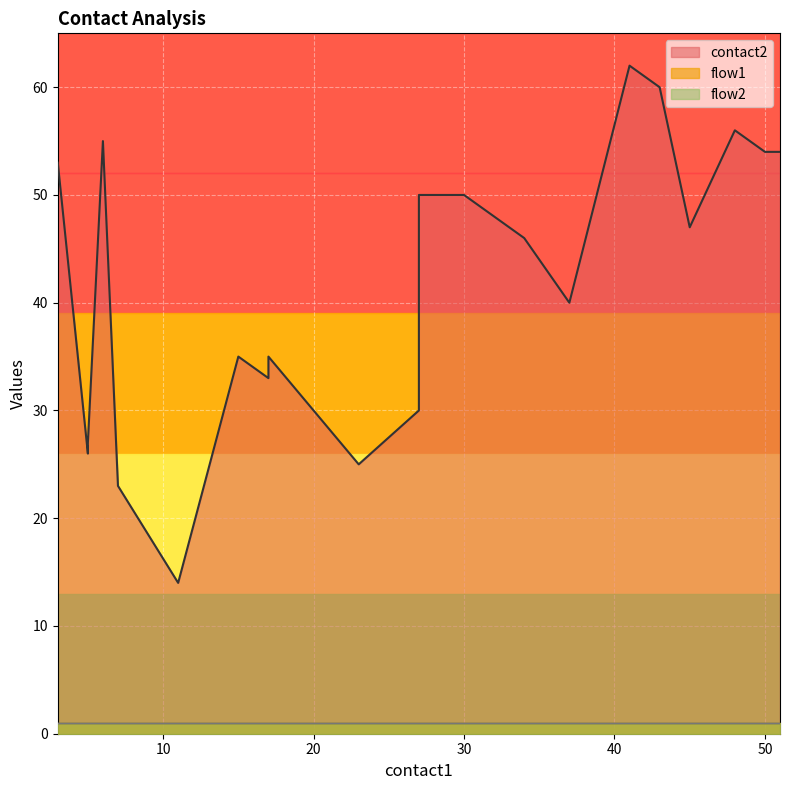

True or false: flow2 and flow1 intersect in this chart.

False